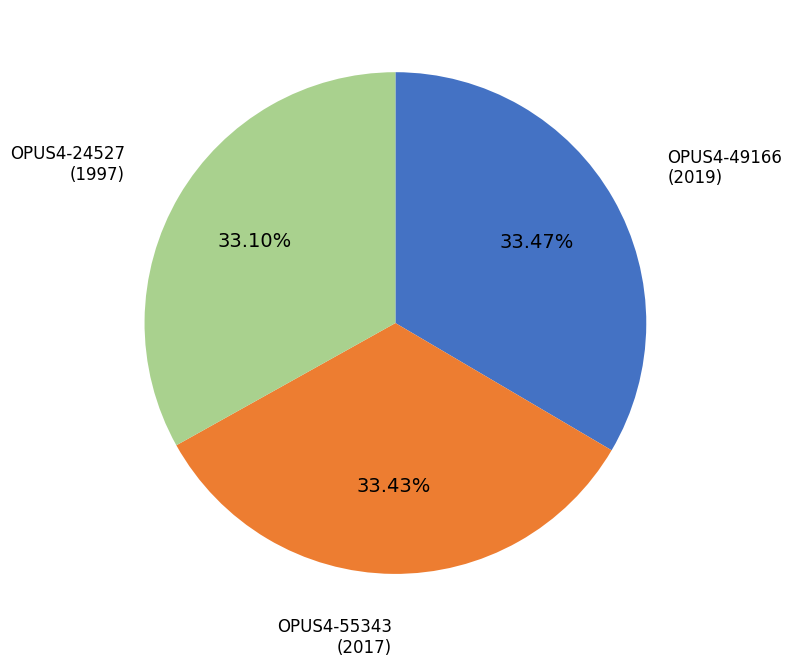

Does any single category account for the majority?

No